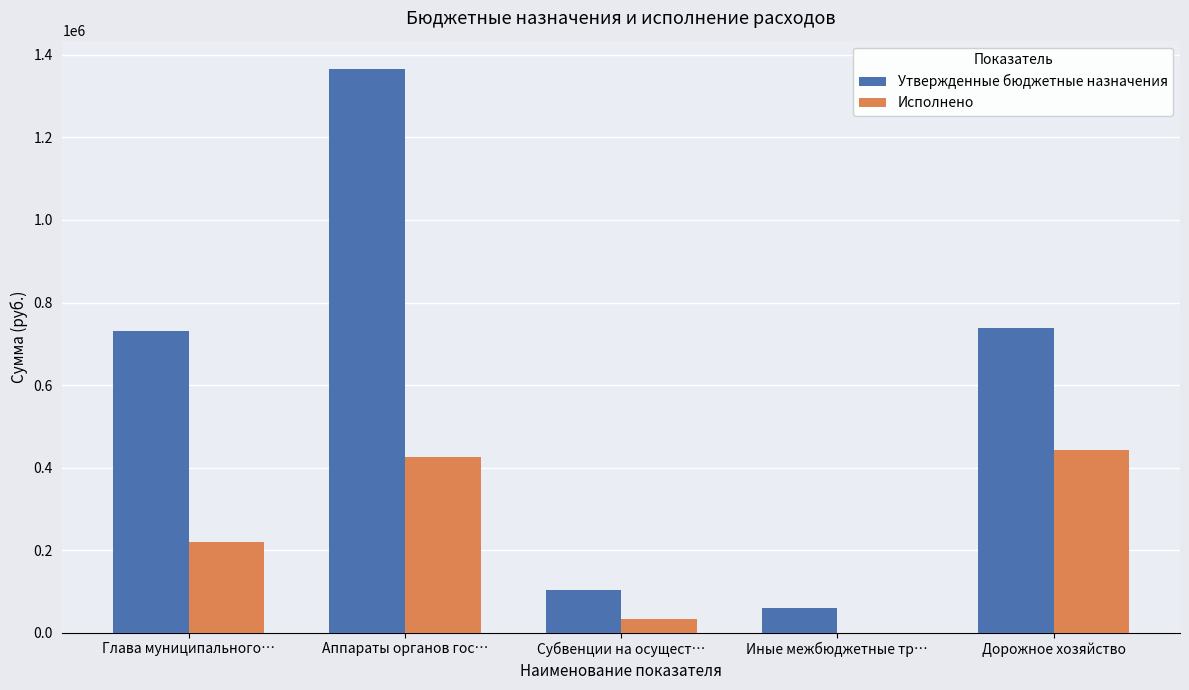

Reading left to right, extract all data points from this chart.

Утвержденные бюджетные назначения: 730400.0	1366400.0	103600.0	60000.0	738132.5
Исполнено: 220182.6	426324.6	32799.9	0.0	442120.0